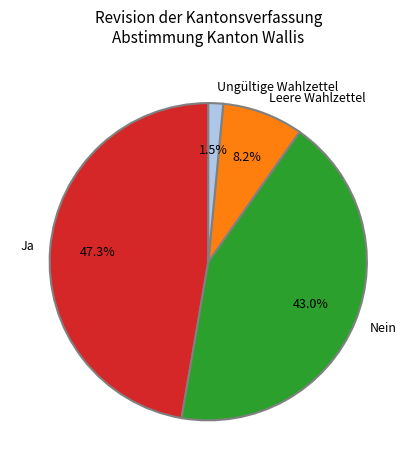

The Nein slice represents 43% of the pie. True or false?

True